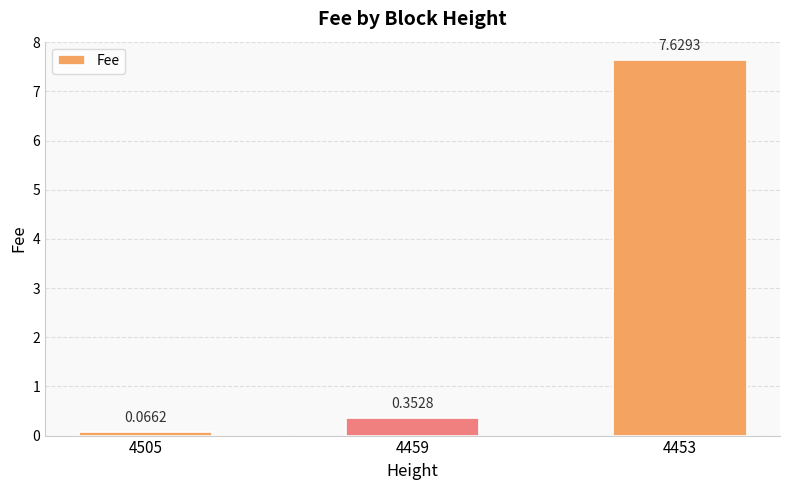

What is the difference between the values at 4459 and 4505?

0.3